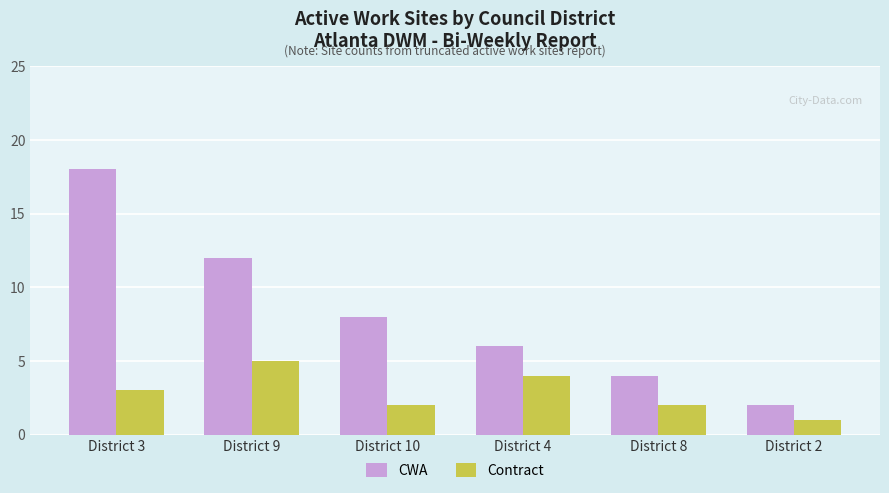

Is the value of Contract at District 9 greater than the value of CWA at District 10?

No